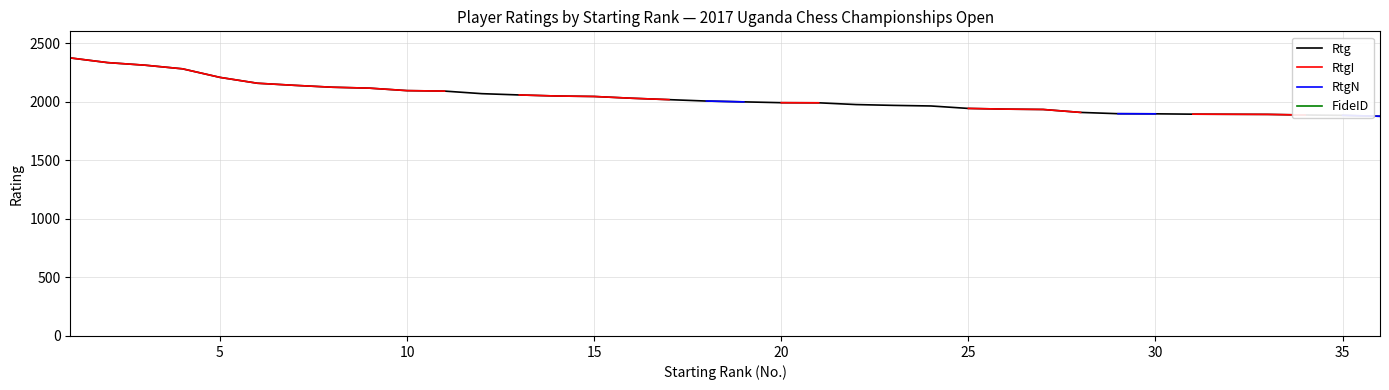

What is the lowest value of the Rtg series?

1875